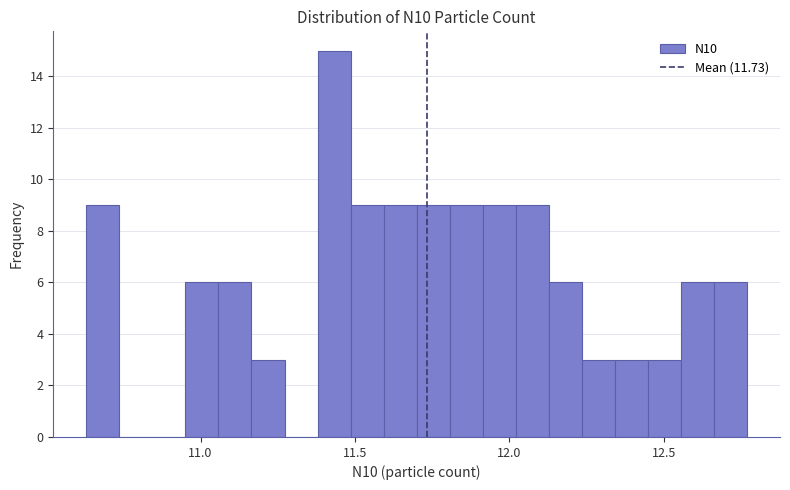

Around what value on the x-axis is the tallest bar? Give the approximate position of its centre, as read against the axis.

11.45